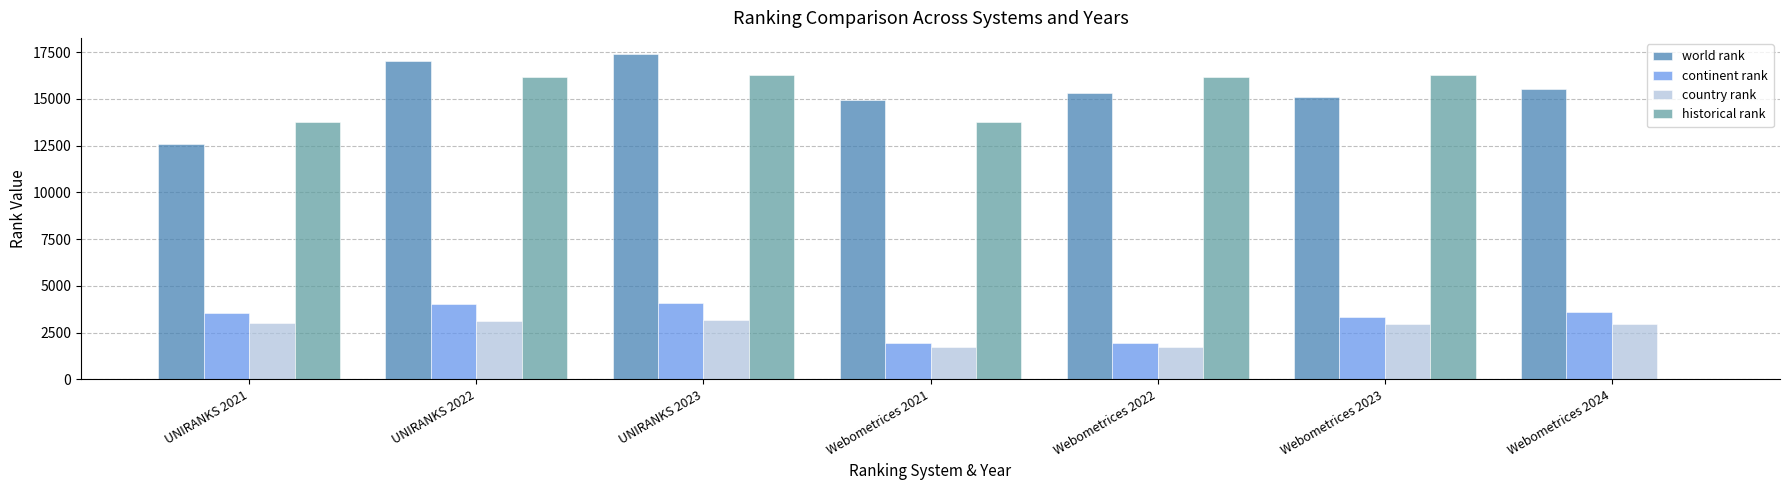

What is the highest value of the country rank series?

3153